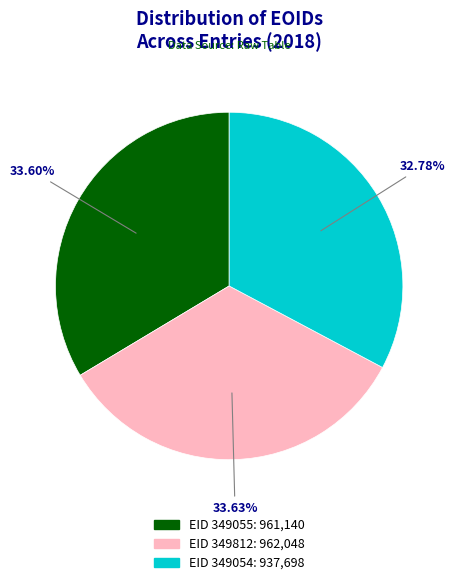

Is it true that EID 349812 is 34% of the pie?

True